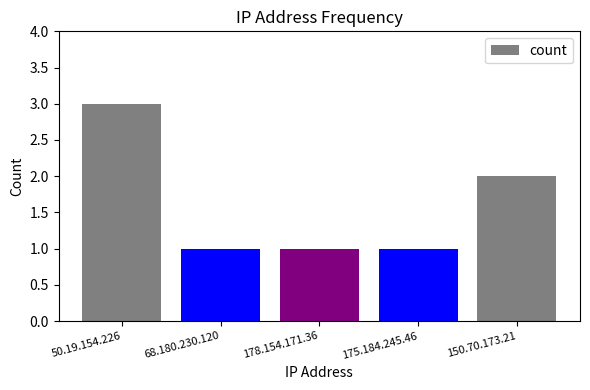

What is the greatest value displayed?

3